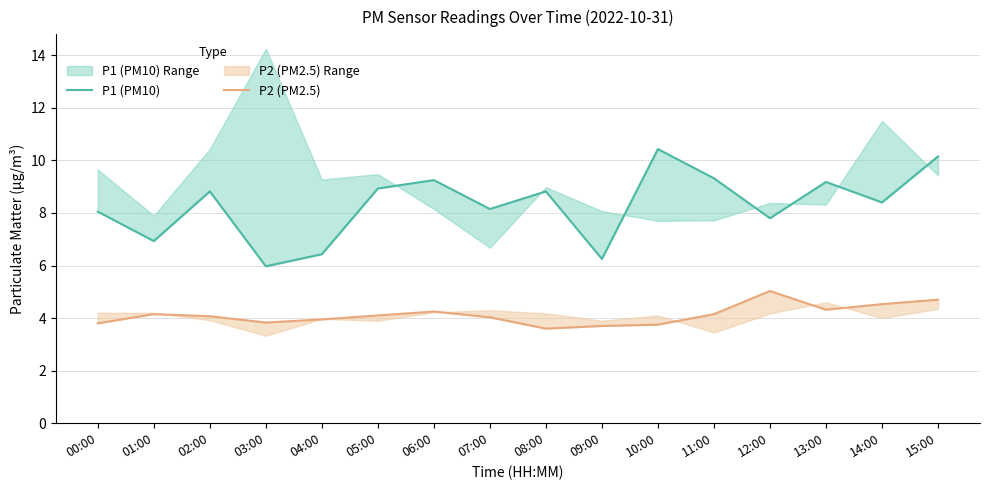

How many interior local peaks does the P2 (PM2.5) series have?

3